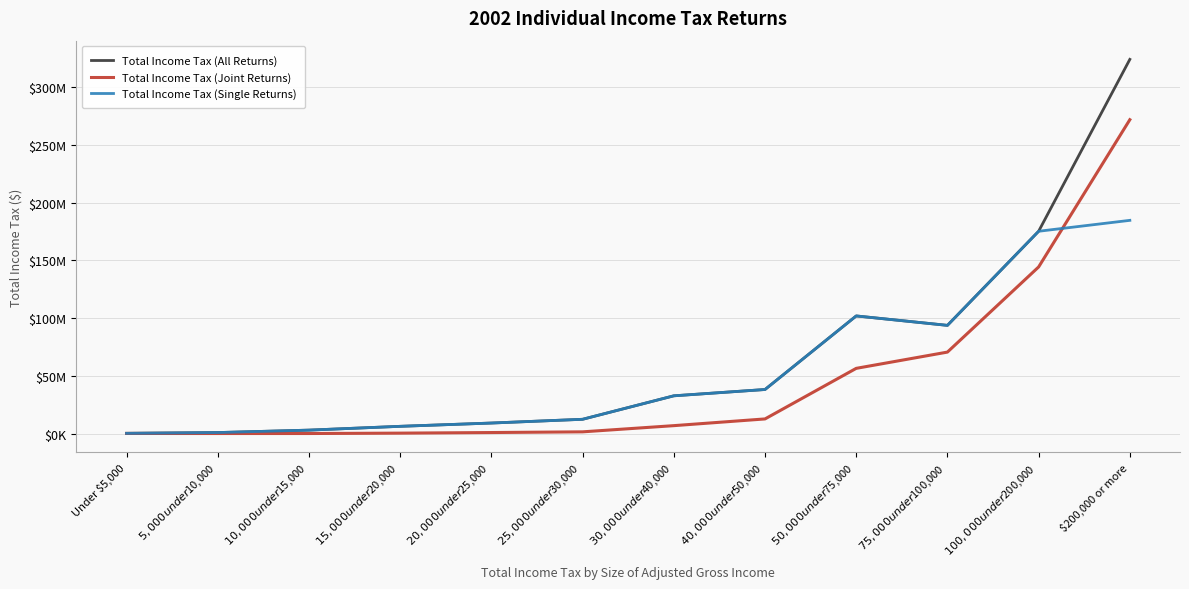

Does the chart have visible grid lines?

Yes